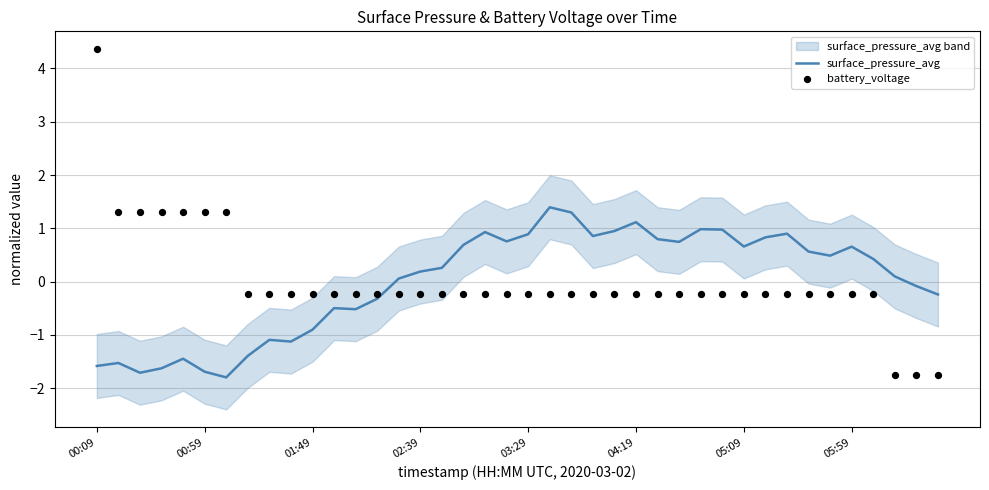

Which series has the largest Y range (max minus min)?

battery_voltage